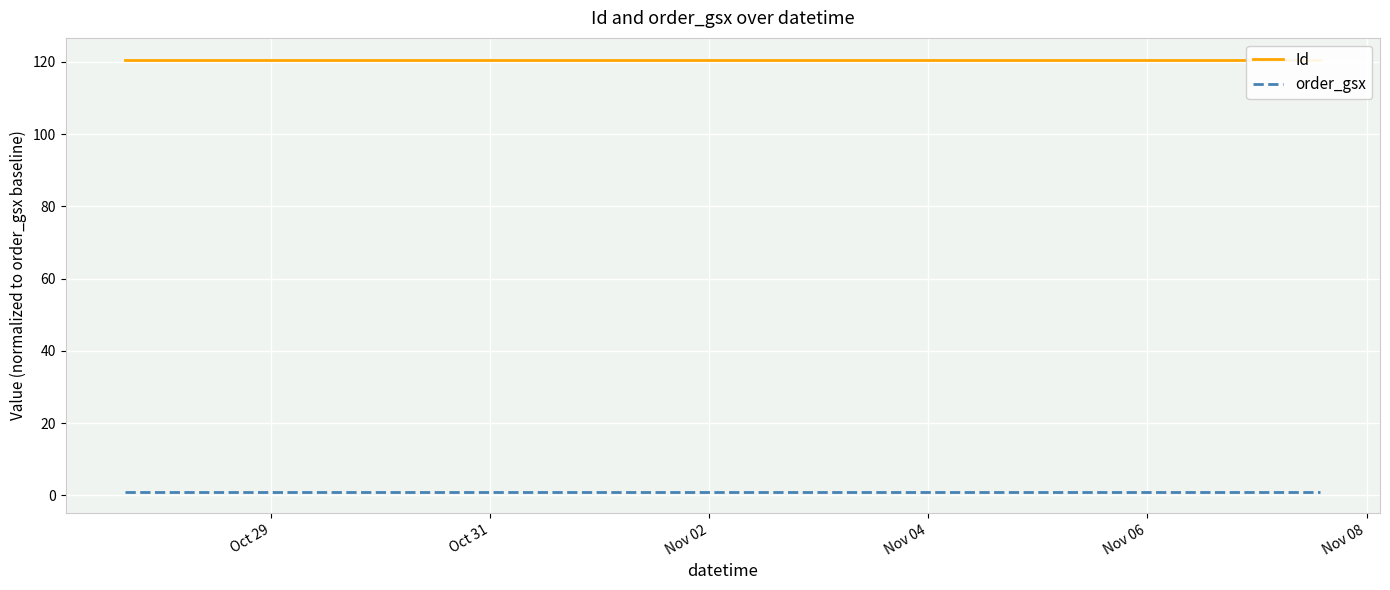

True or false: order_gsx and Id intersect in this chart.

False